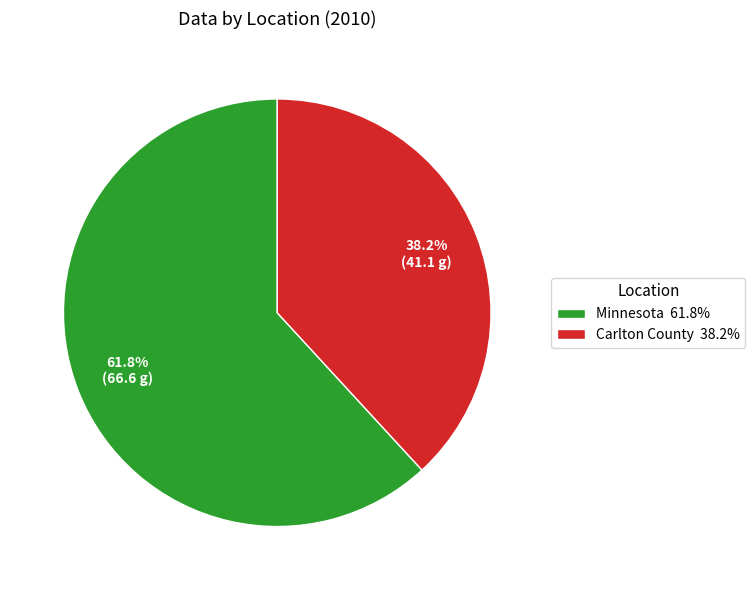

How many segments does this pie chart have?

2